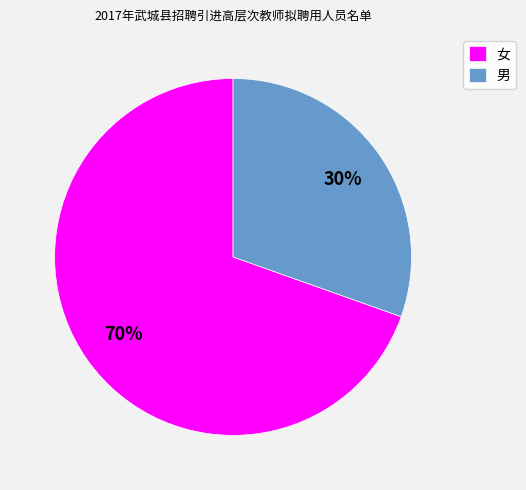

To the nearest percent, what percentage of the pie is 男?

30%